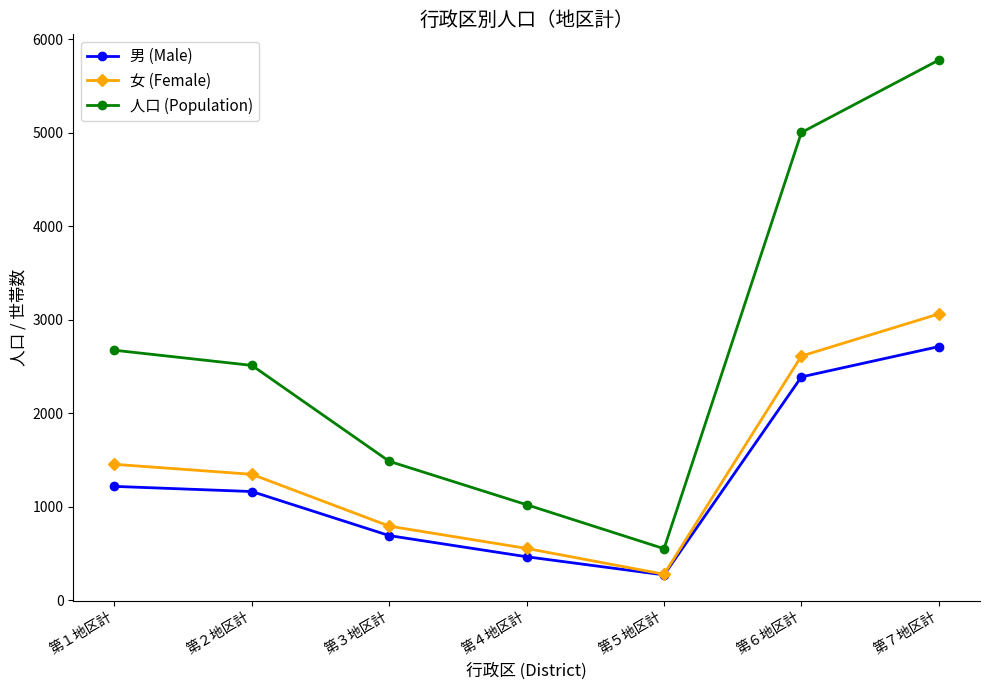

What is the highest value of the 女 (Female) series?

3062